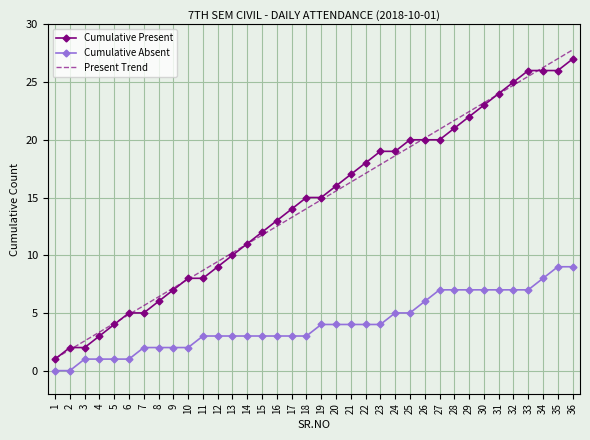

Reading left to right, extract all data points from this chart.

Cumulative Present: 1.0	2.0	2.0	3.0	4.0	5.0	5.0	6.0	7.0	8.0	8.0	9.0	10.0	11.0	12.0	13.0	14.0	15.0	15.0	16.0	17.0	18.0	19.0	19.0	20.0	20.0	20.0	21.0	22.0	23.0	24.0	25.0	26.0	26.0	26.0	27.0
Cumulative Absent: 0.0	0.0	1.0	1.0	1.0	1.0	2.0	2.0	2.0	2.0	3.0	3.0	3.0	3.0	3.0	3.0	3.0	3.0	4.0	4.0	4.0	4.0	4.0	5.0	5.0	6.0	7.0	7.0	7.0	7.0	7.0	7.0	7.0	8.0	9.0	9.0
Present Trend: 1.0	1.8	2.6	3.3	4.1	4.9	5.6	6.4	7.2	7.9	8.7	9.5	10.2	11.0	11.7	12.5	13.3	14.0	14.8	15.6	16.3	17.1	17.9	18.6	19.4	20.1	20.9	21.7	22.4	23.2	24.0	24.7	25.5	26.3	27.0	27.8